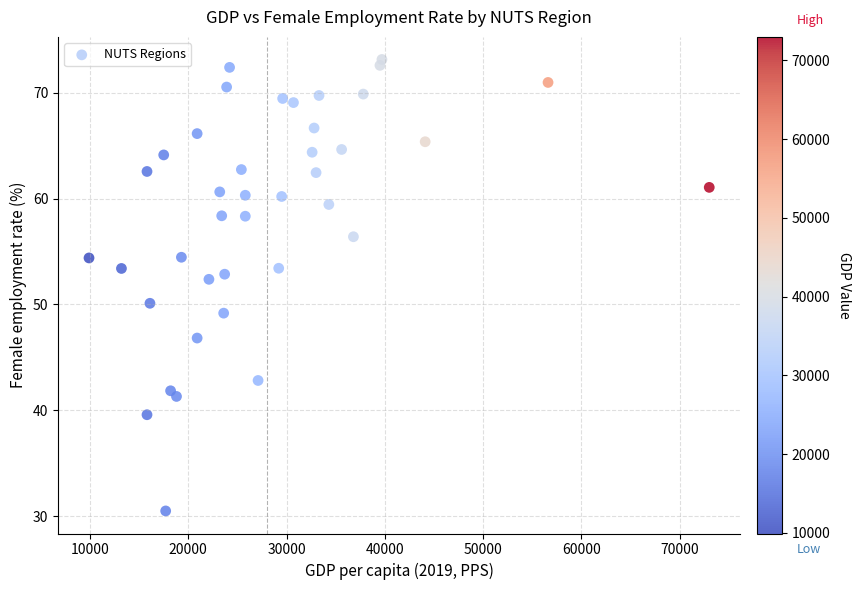

What Y value in the scatter plot is closest to 51?

50.1